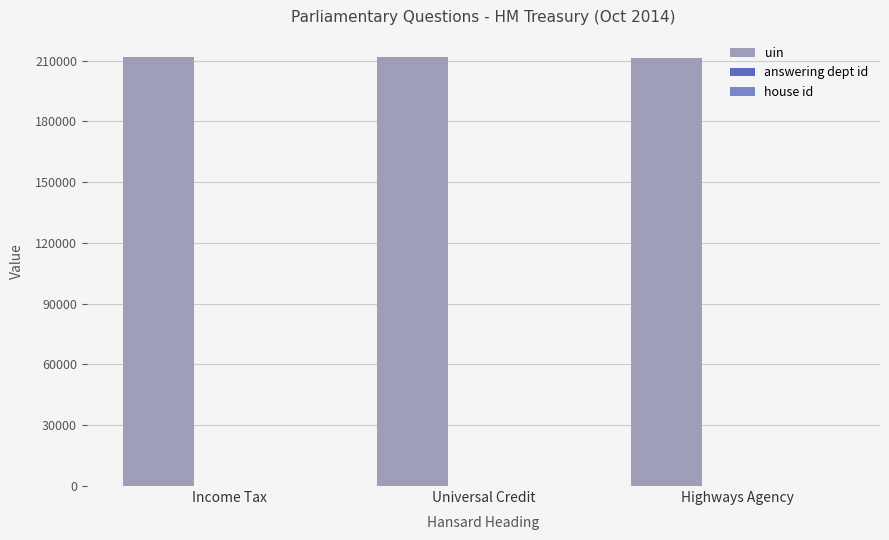

Which series has the largest total across all categories?

uin